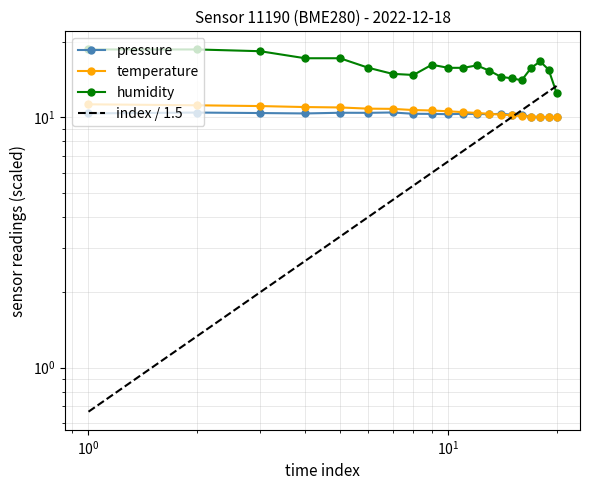

True or false: temperature and humidity intersect in this chart.

False